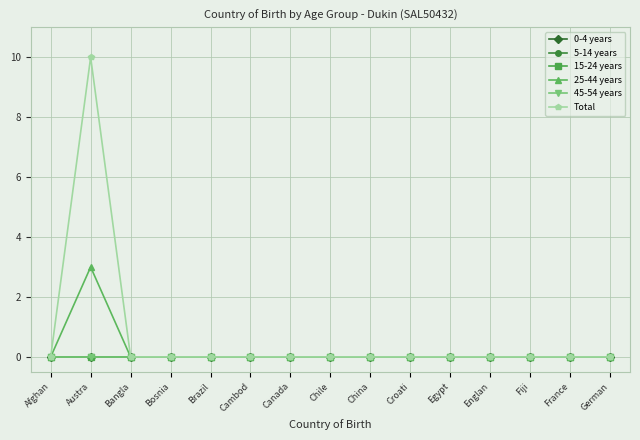

At which category is the sum across all series the highest?

Austra